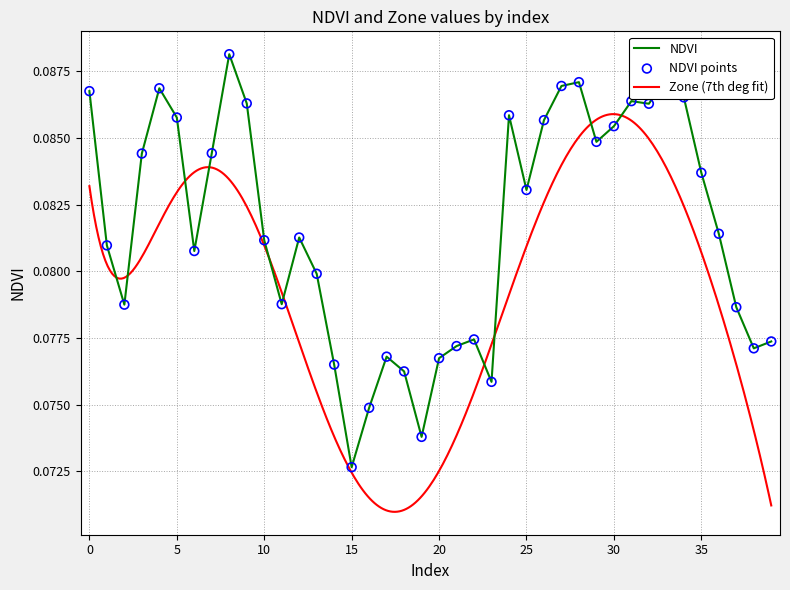

Between 34 and 2, which is larger?

34